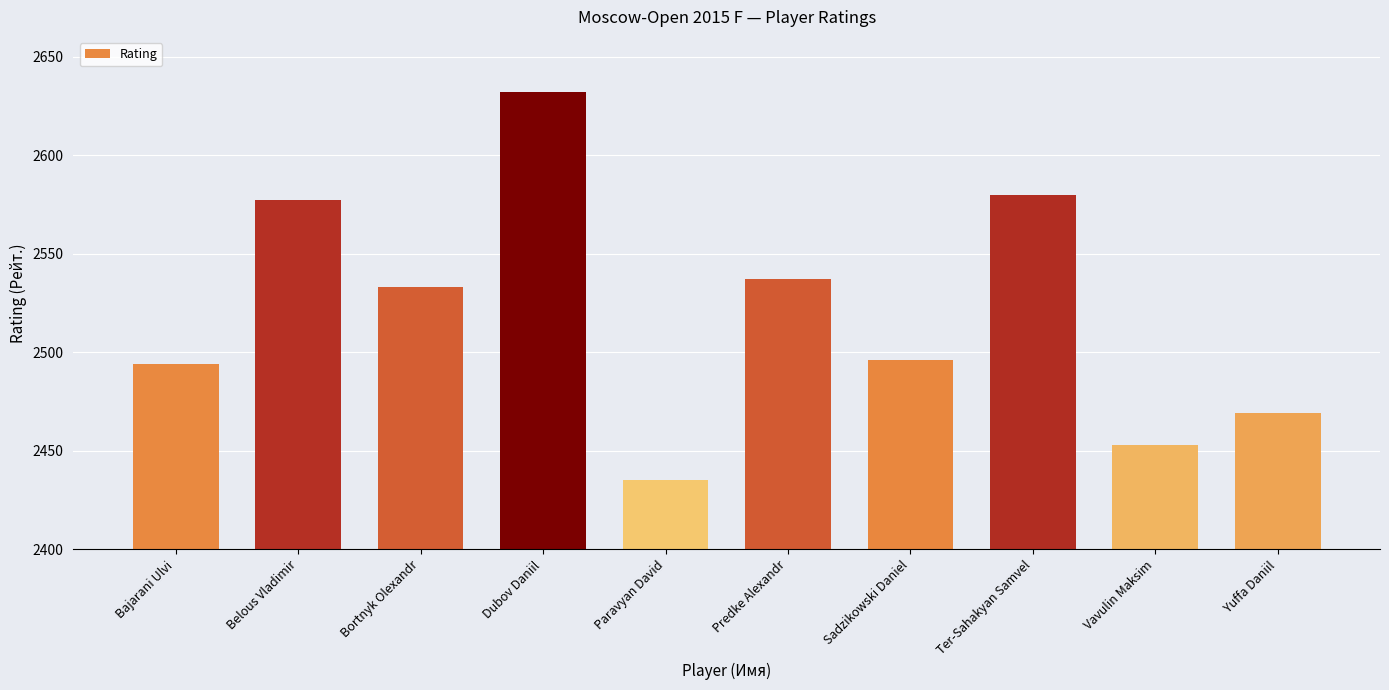

Which has a higher value, Ter-Sahakyan Samvel or Belous Vladimir?

Ter-Sahakyan Samvel